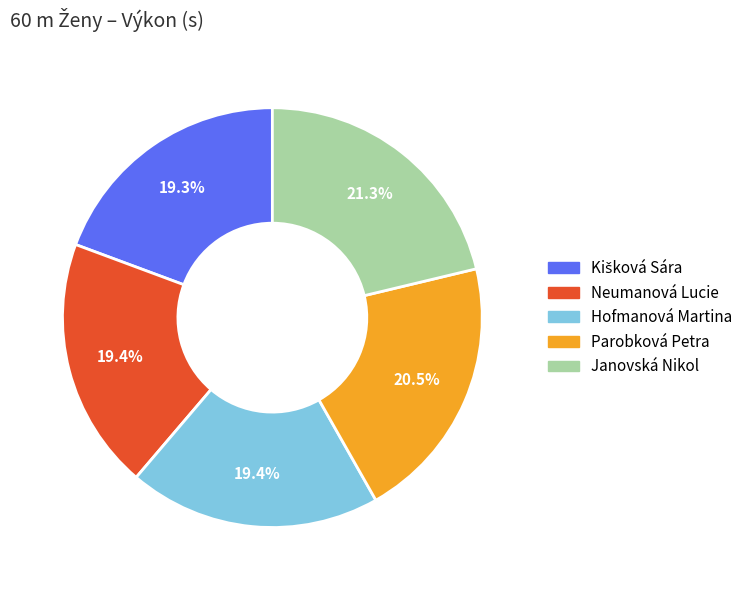

Which slice is the largest?

Janovská Nikol